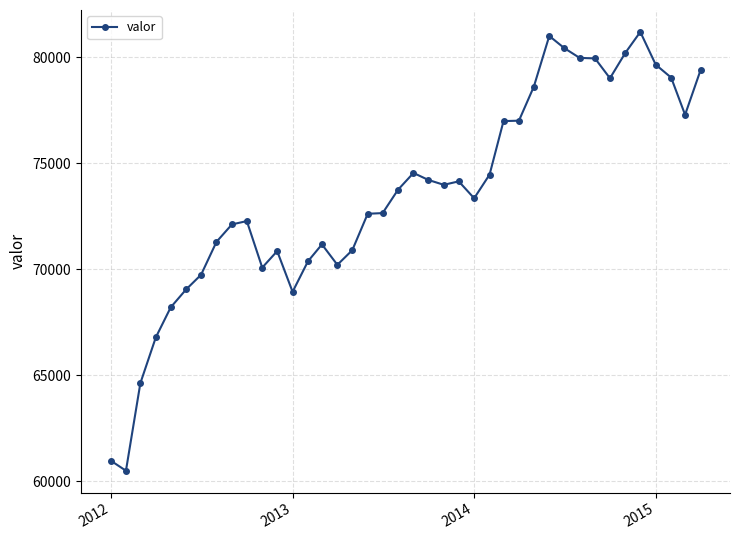

What is the value of the 1st point from the left?

60981